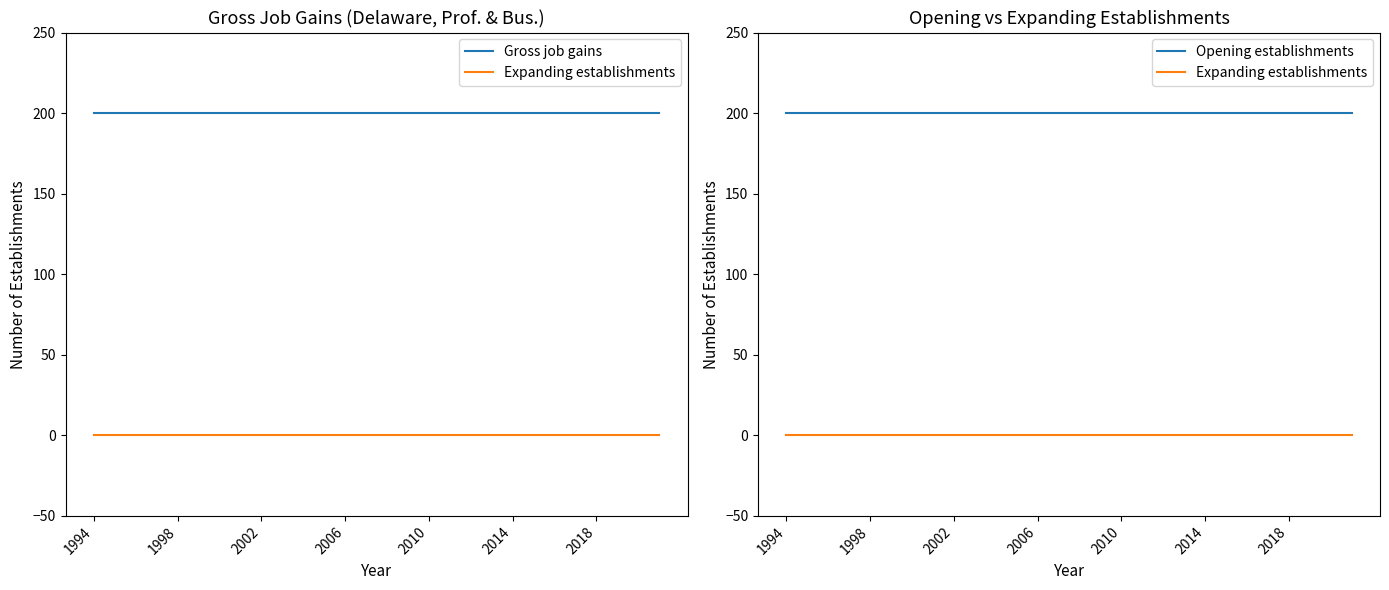

Reading right to left, what are all the values shown in this chart?

Gross job gains: 200	200	200	200	200	200	200	200	200	200	200	200	200	200	200	200	200	200	200	200	200	200	200	200	200	200	200	200
Expanding establishments: 0	0	0	0	0	0	0	0	0	0	0	0	0	0	0	0	0	0	0	0	0	0	0	0	0	0	0	0
Opening establishments: 200	200	200	200	200	200	200	200	200	200	200	200	200	200	200	200	200	200	200	200	200	200	200	200	200	200	200	200